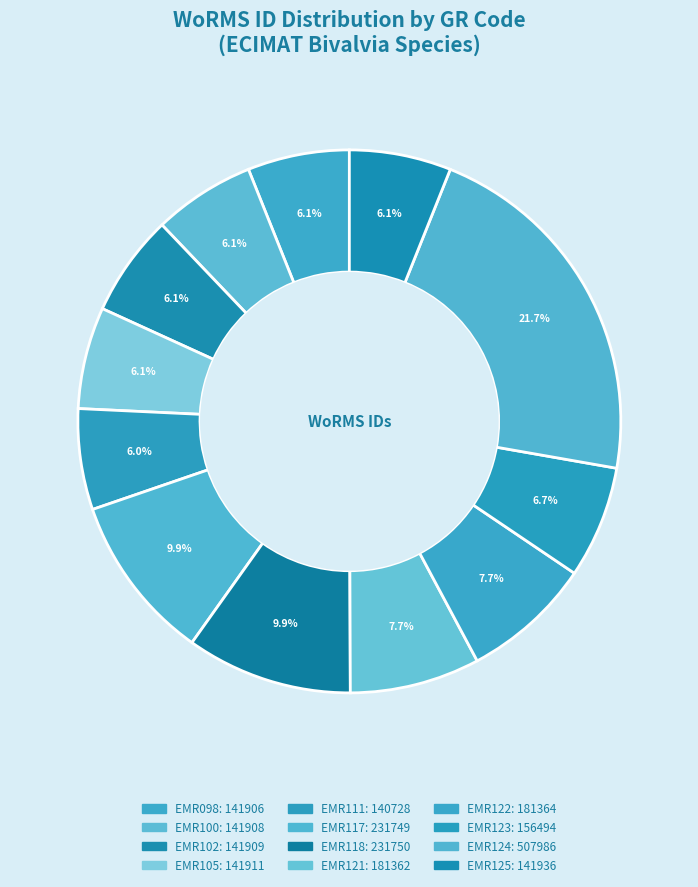

Count the number of slices in the pie.

12